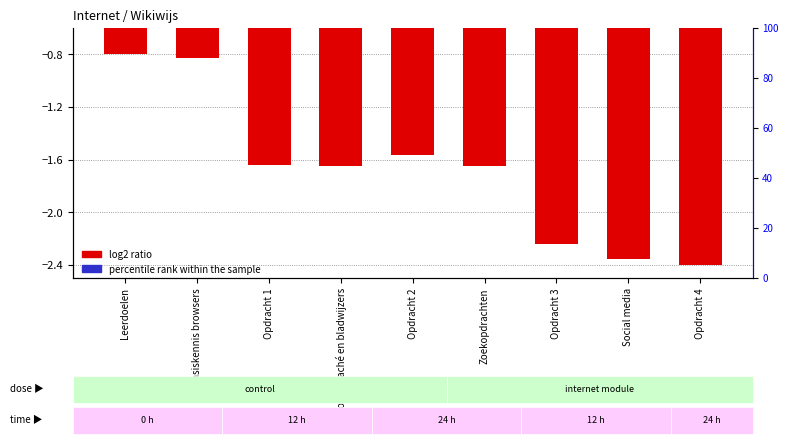

Rank the series at Opdracht 1 from highest to lowest value.

percentile rank within the sample, log2 ratio